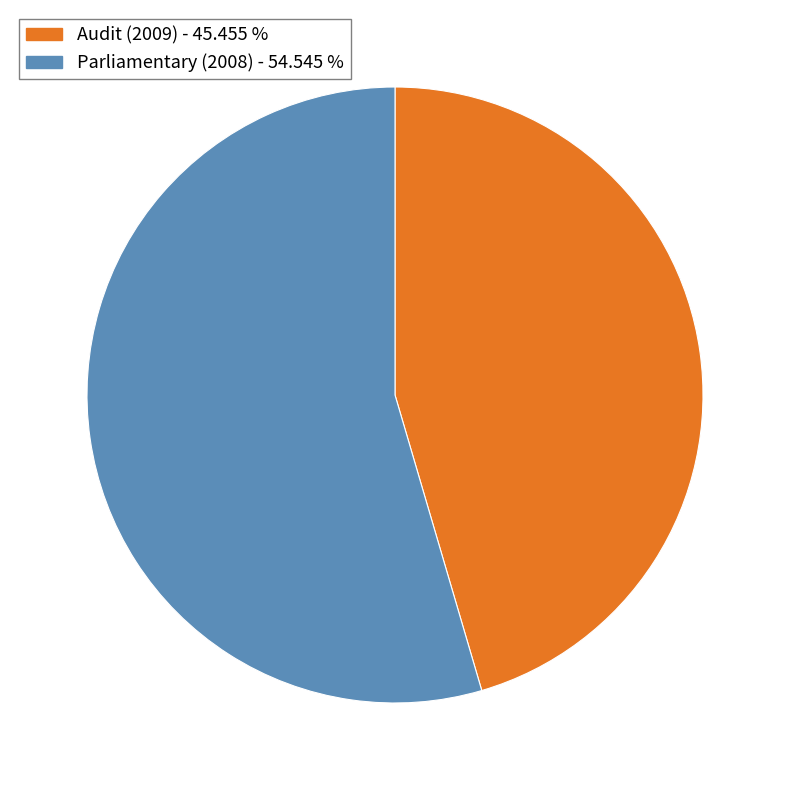

Which slice is the smallest?

Audit (2009) - 45.455 %